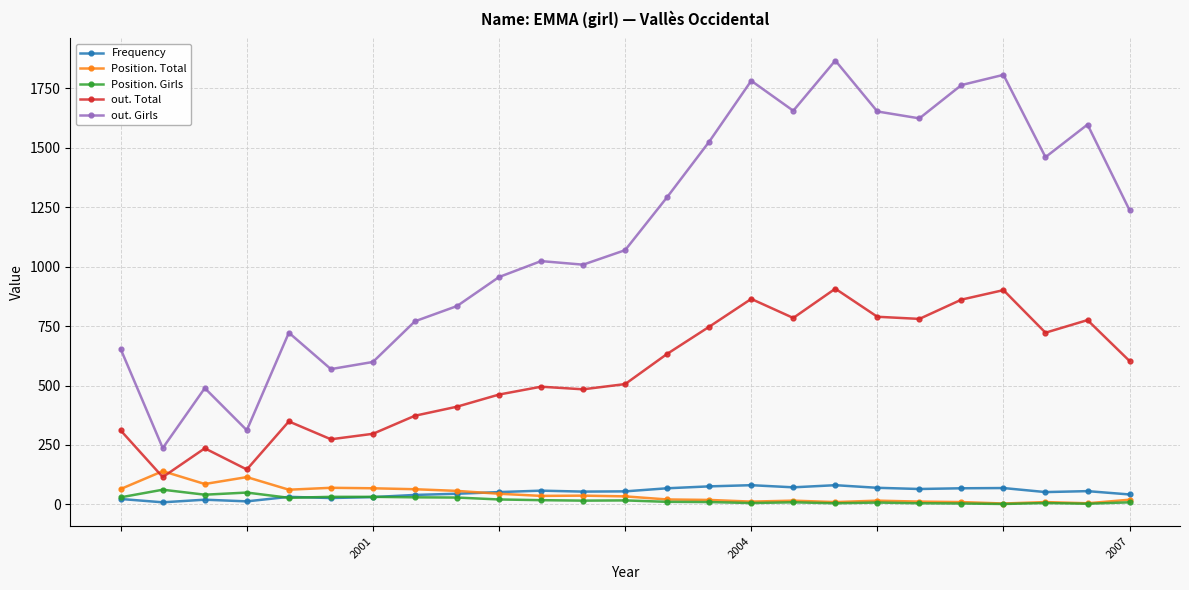

How many lines are shown in the chart?

5